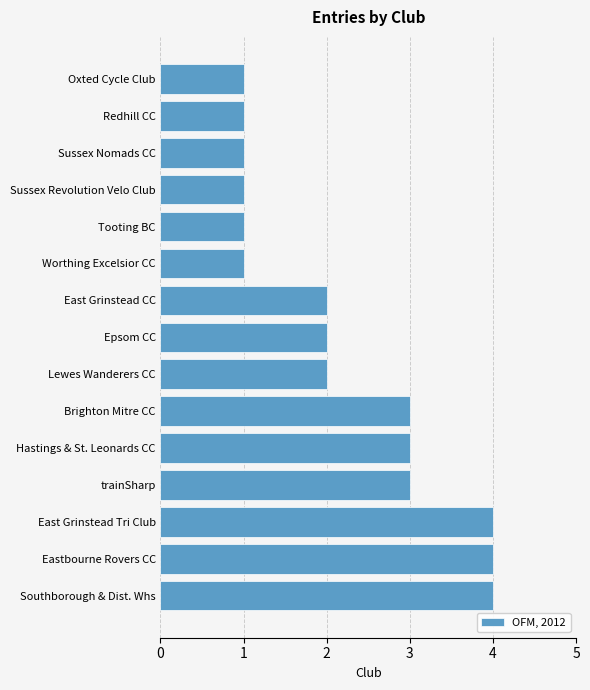

Reading bottom to top, transcribe all the data shown in this chart.

4	4	4	3	3	3	2	2	2	1	1	1	1	1	1